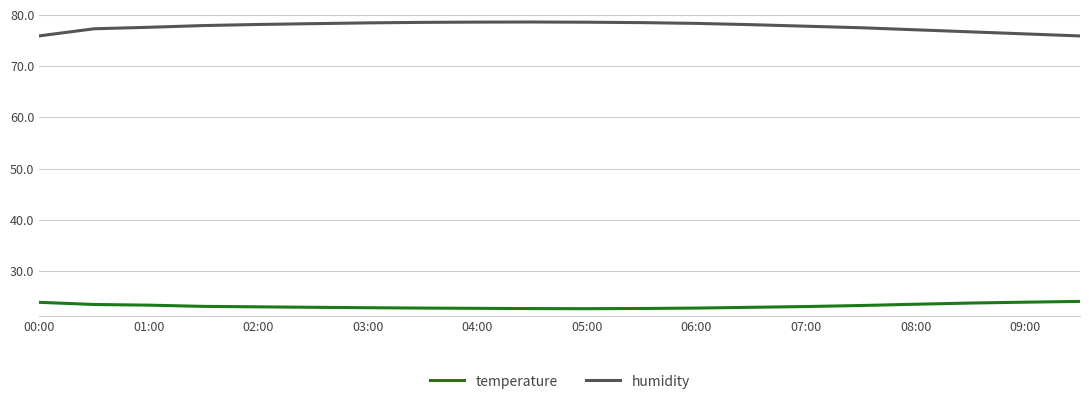

True or false: humidity and temperature cross at least once.

False